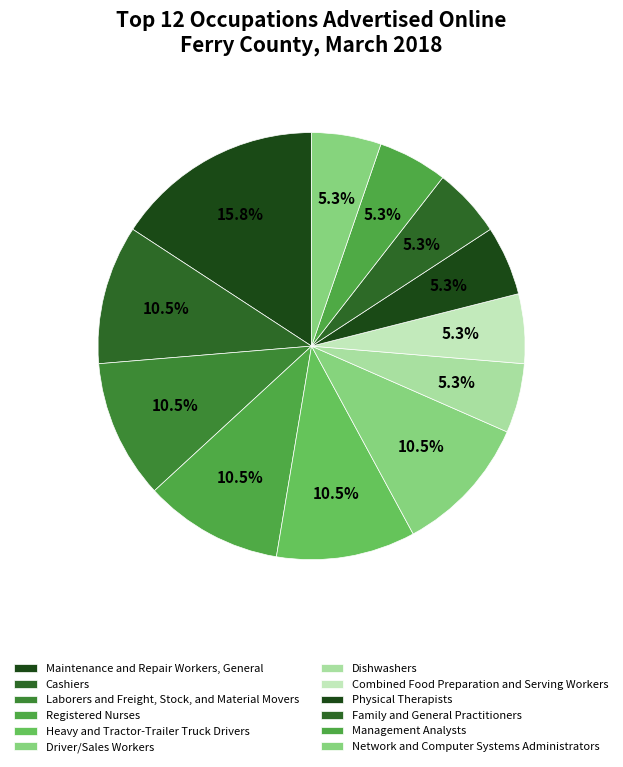

How many segments does this pie chart have?

12